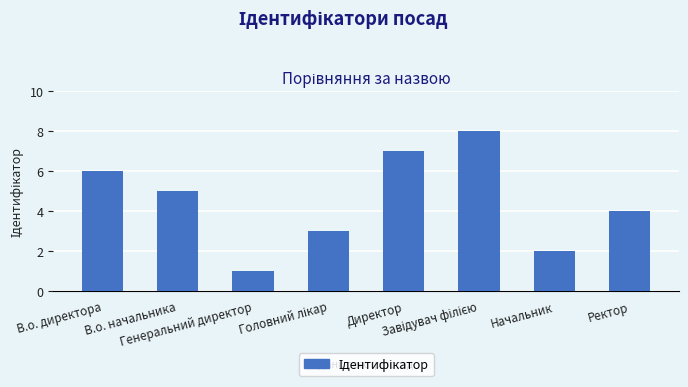

What is the maximum value shown in the chart?

8